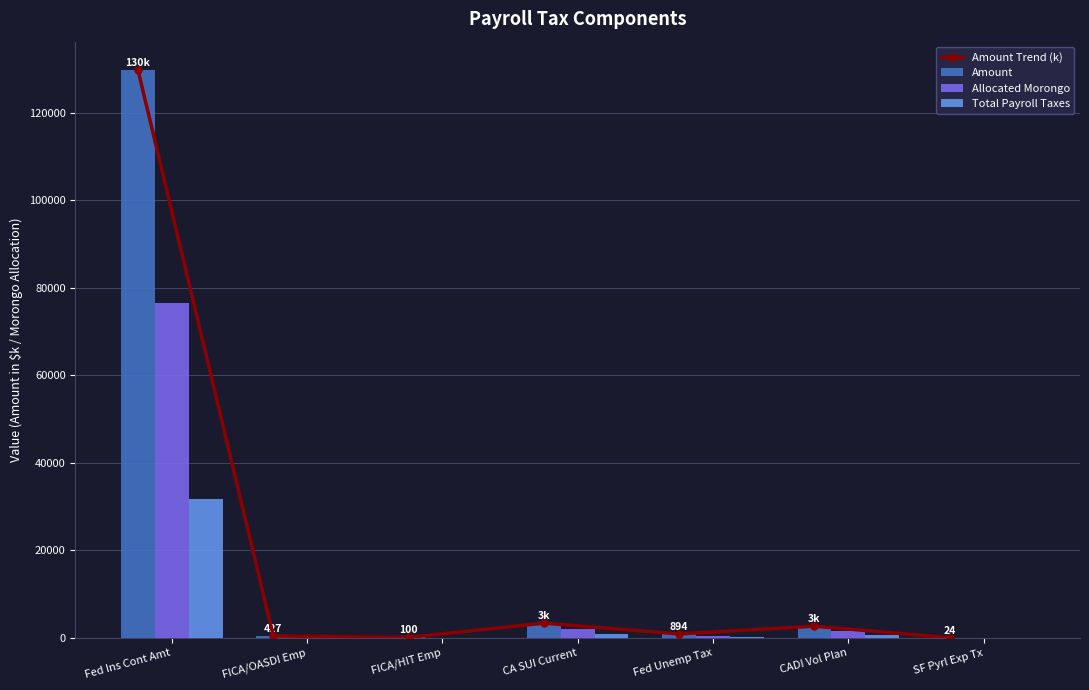

Reading left to right, what are all the values shown in this chart?

Amount Trend (k): Fed Ins Cont Amt=129729.3	FICA/OASDI Emp=427.4	FICA/HIT Emp=100.2	CA SUI Current=3370.0	Fed Unemp Tax=893.5	CADI Vol Plan=2668.2	SF Pyrl Exp Tx=23.6
Amount: Fed Ins Cont Amt=129729.3	FICA/OASDI Emp=427.4	FICA/HIT Emp=100.2	CA SUI Current=3370.0	Fed Unemp Tax=893.5	CADI Vol Plan=2668.2	SF Pyrl Exp Tx=23.6
Allocated Morongo: Fed Ins Cont Amt=76609.9	FICA/OASDI Emp=252.4	FICA/HIT Emp=59.2	CA SUI Current=1990.1	Fed Unemp Tax=527.6	CADI Vol Plan=1575.7	SF Pyrl Exp Tx=13.9
Total Payroll Taxes: Fed Ins Cont Amt=31747.5	FICA/OASDI Emp=104.6	FICA/HIT Emp=24.5	CA SUI Current=824.7	Fed Unemp Tax=218.7	CADI Vol Plan=653.0	SF Pyrl Exp Tx=5.8